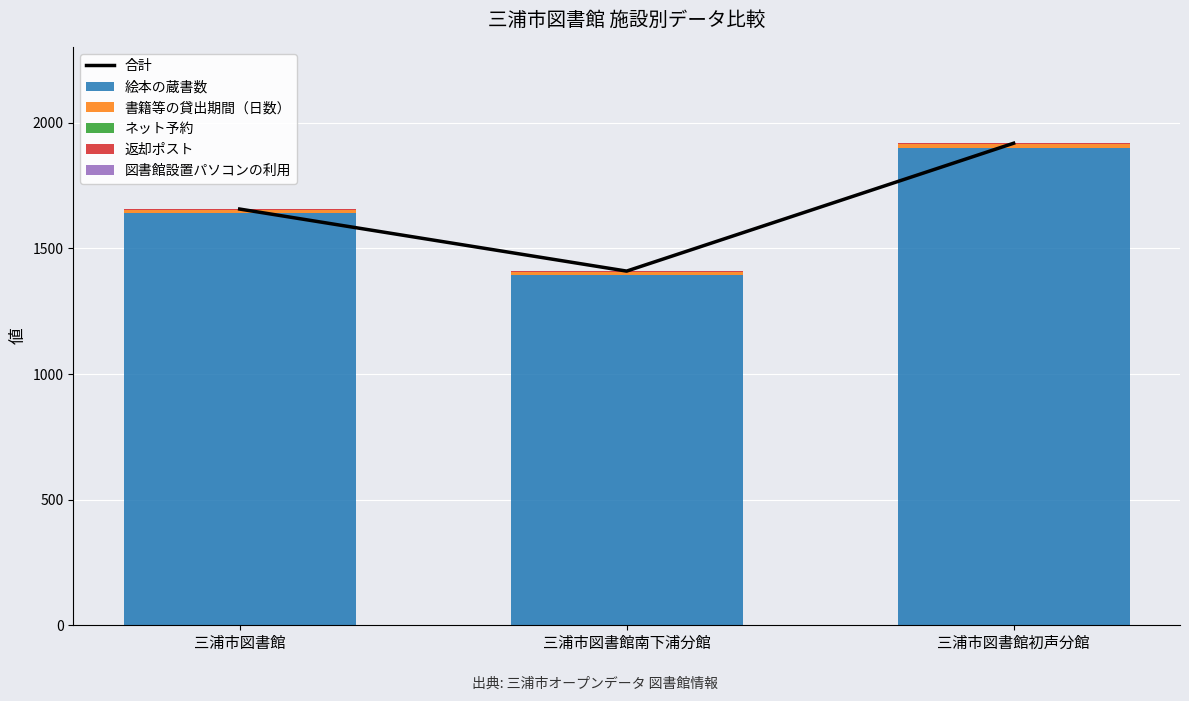

What position from the right is 三浦市図書館?

3